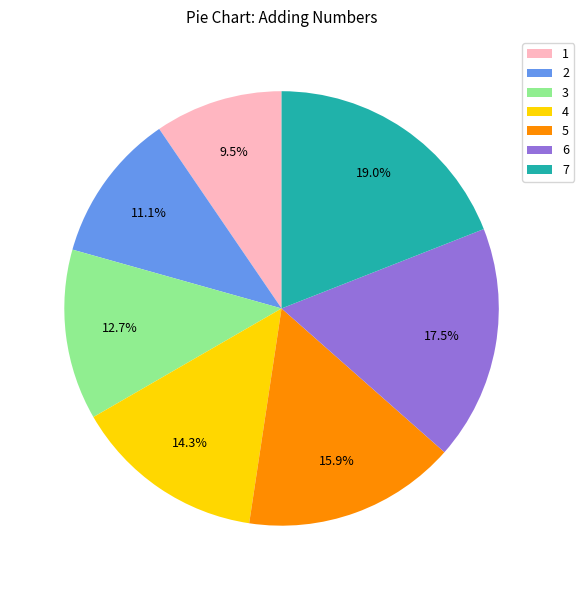

To the nearest percent, what is the difference between the largest and smallest slice percentages?

10%